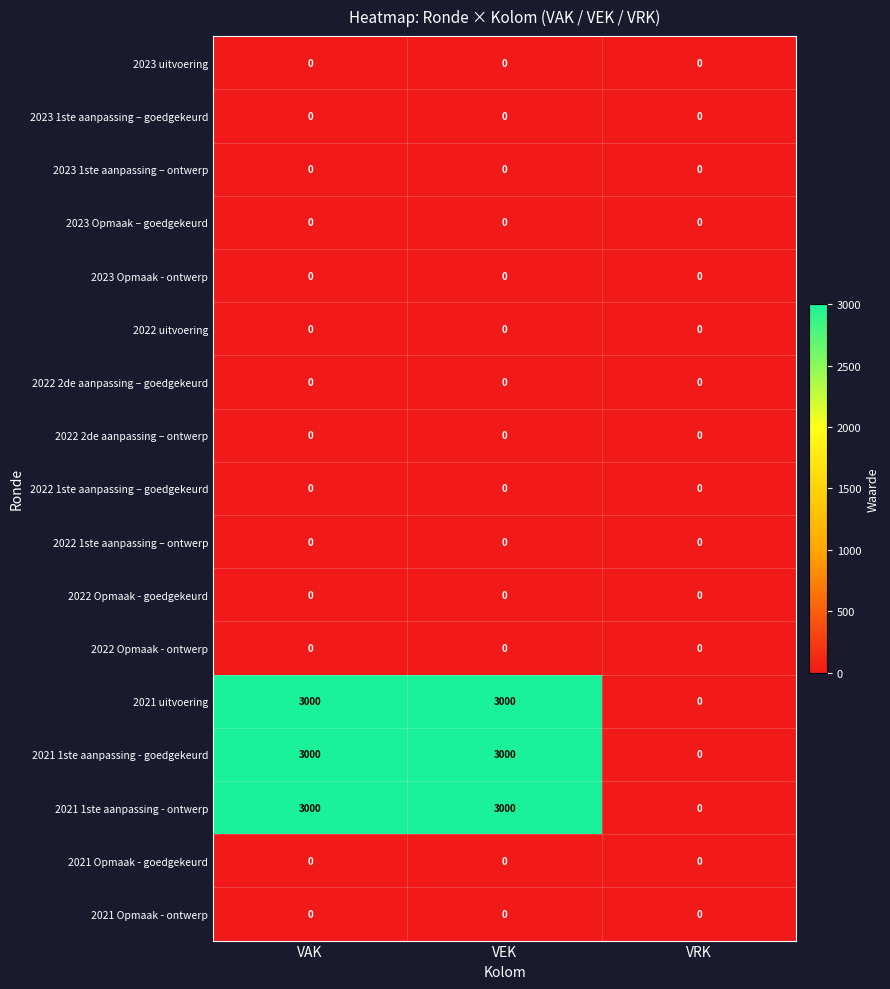

Count the 2021 1ste aanpassing - goedgekeurd values in the range 0 to 3000.

3